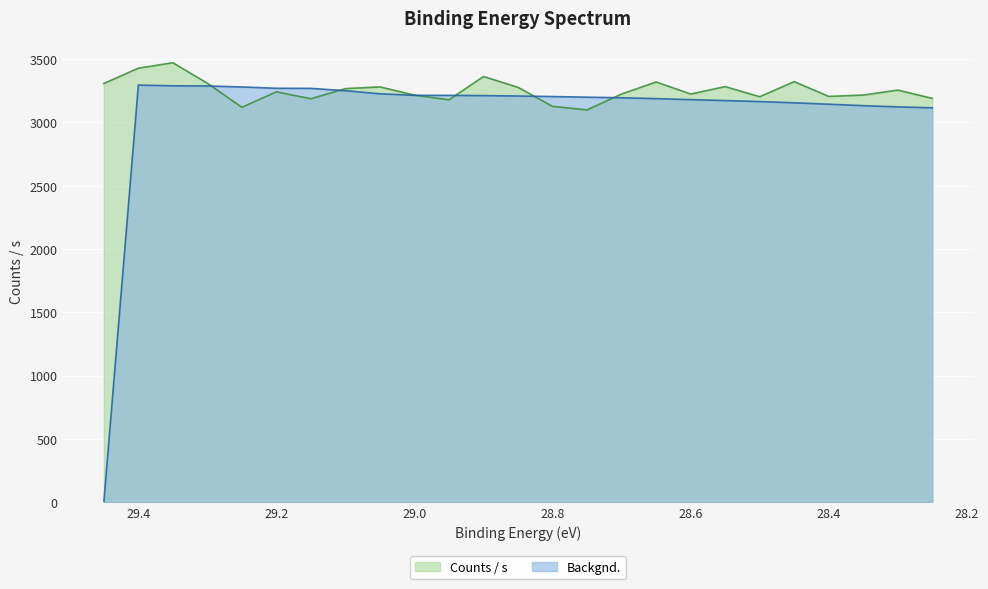

After their last crossing, which series has the higher values: Counts / s or Backgnd.?

Counts / s